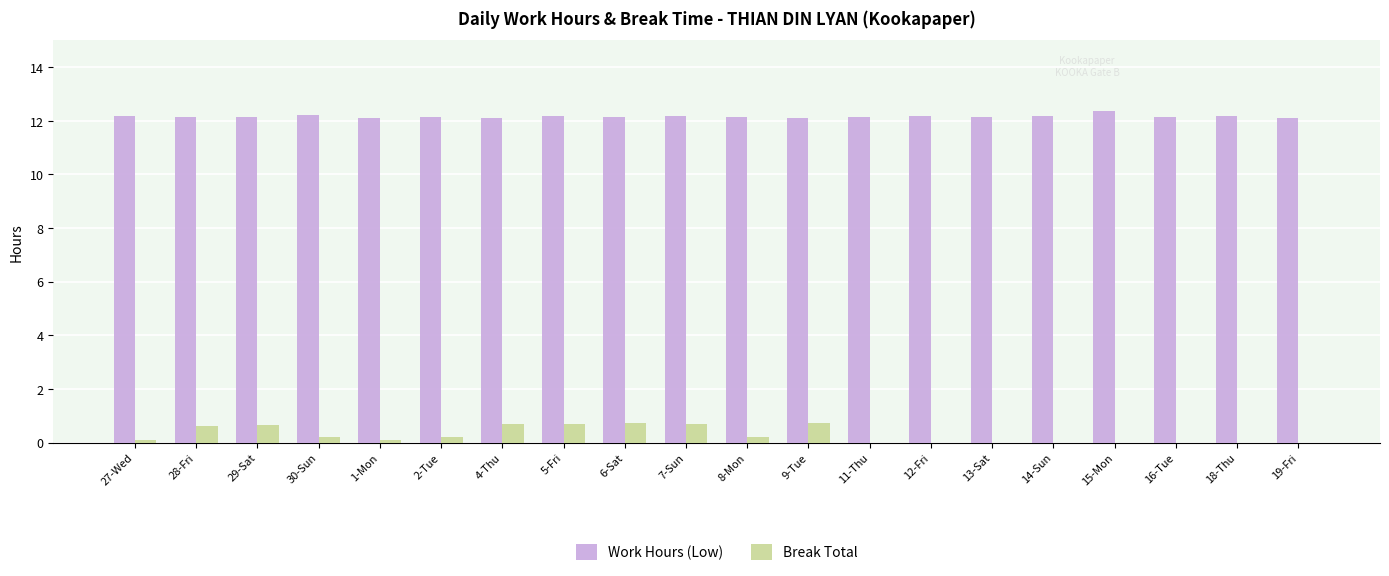

What is the average value of the Break Total series?

0.3